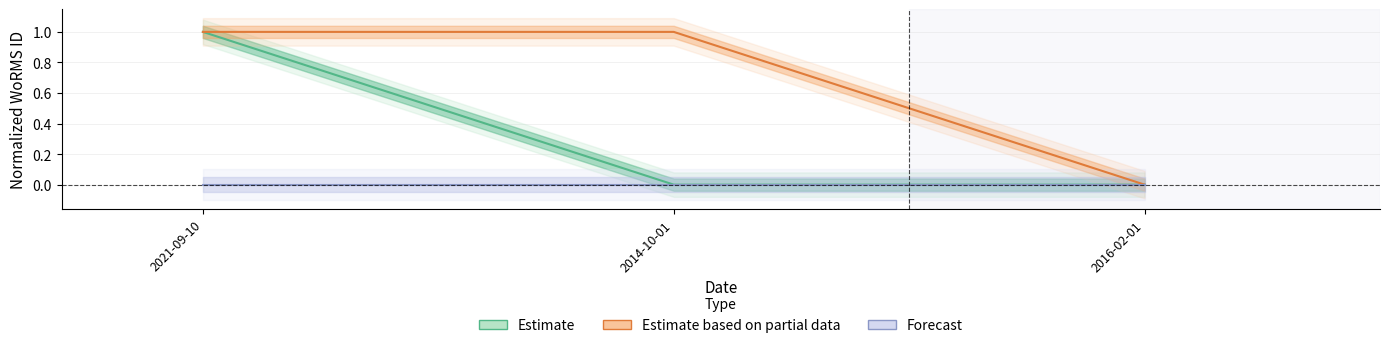

At which label does Estimate reach its peak?

2021-09-10